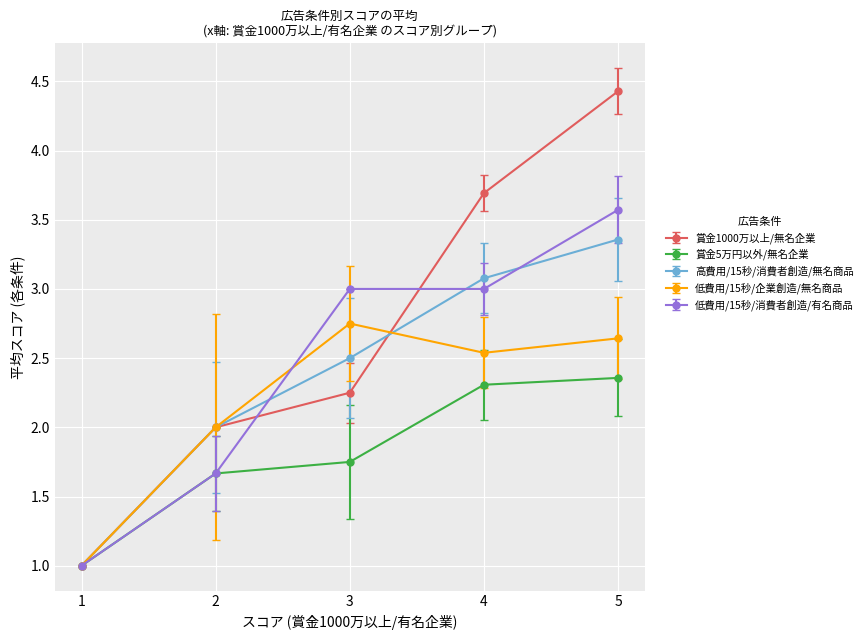

Which series has the largest total across all categories?

賞金1000万以上/無名企業